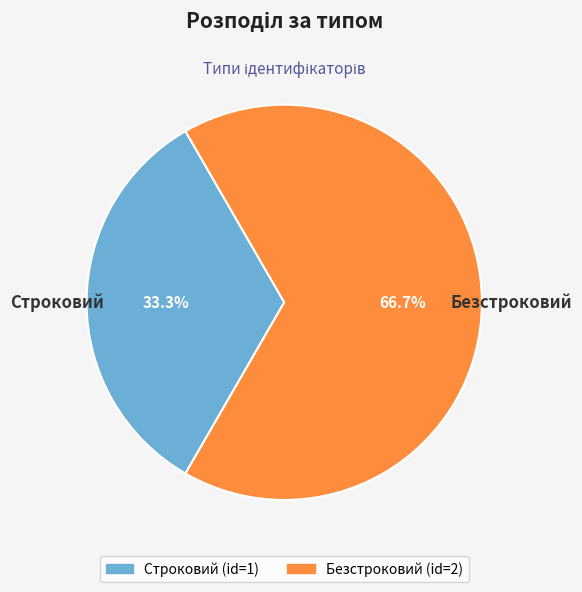

Is it true that Безстроковий is 78% of the pie?

False